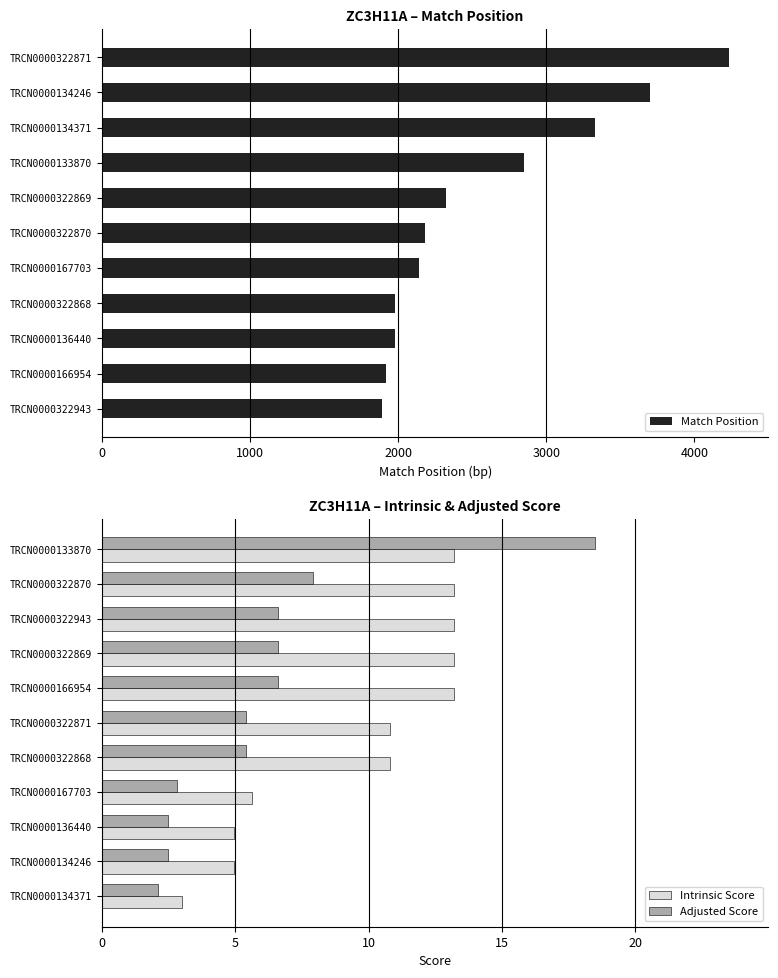

True or false: Adjusted Score has a value of 2.5 at TRCN0000136440.

True